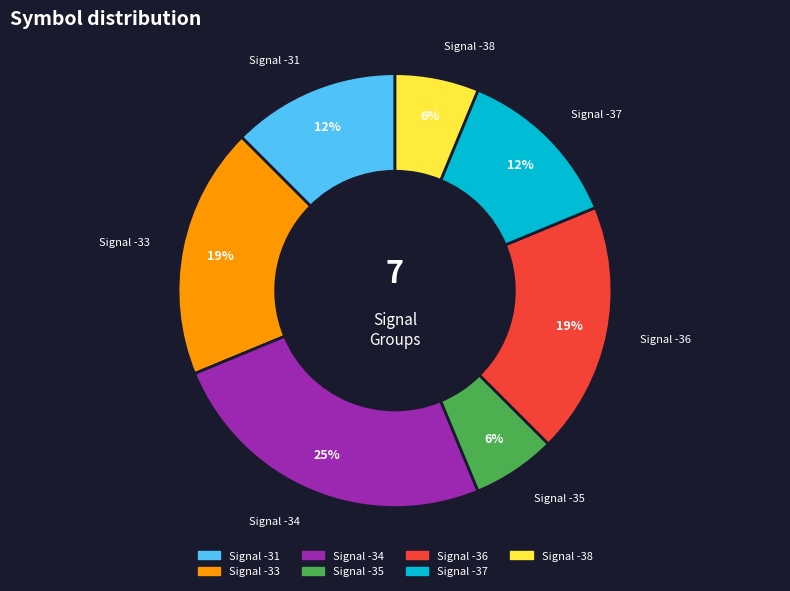

Is there any slice that represents more than half of the pie?

No